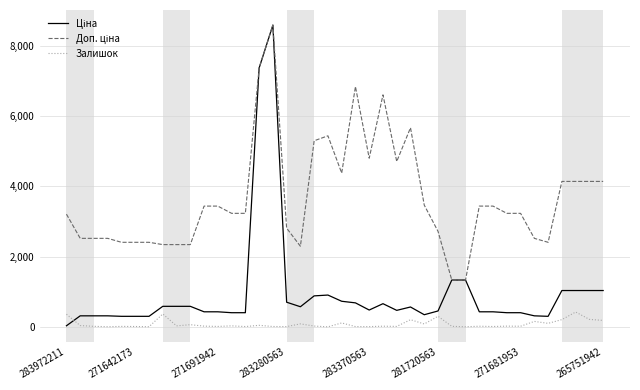

What is the greatest value displayed?

8581.1